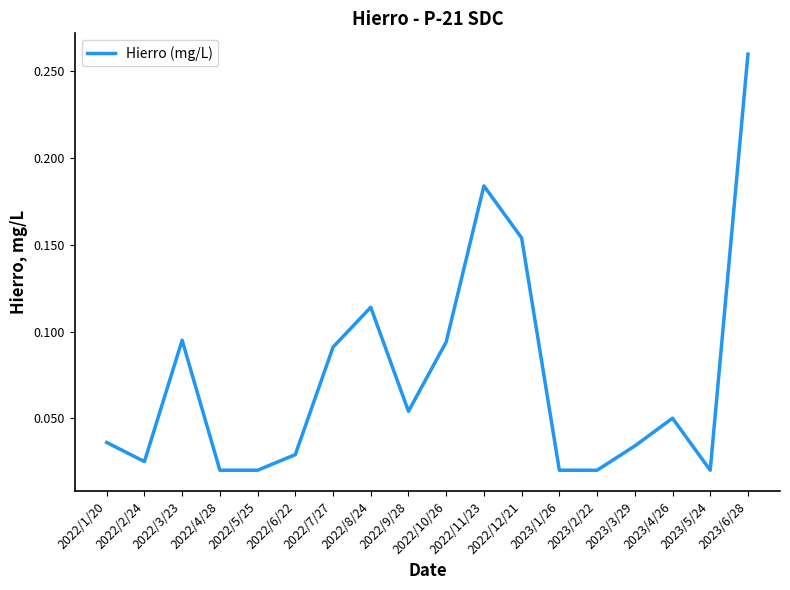

Which has a higher value, 2022/6/22 or 2023/6/28?

2023/6/28